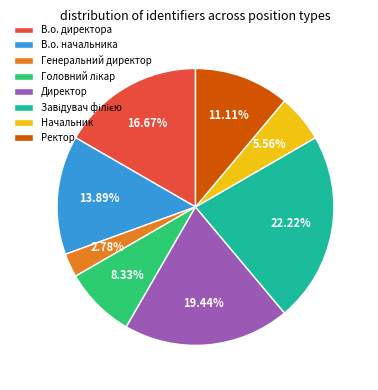

Which has a higher value, Директор or В.о. директора?

Директор